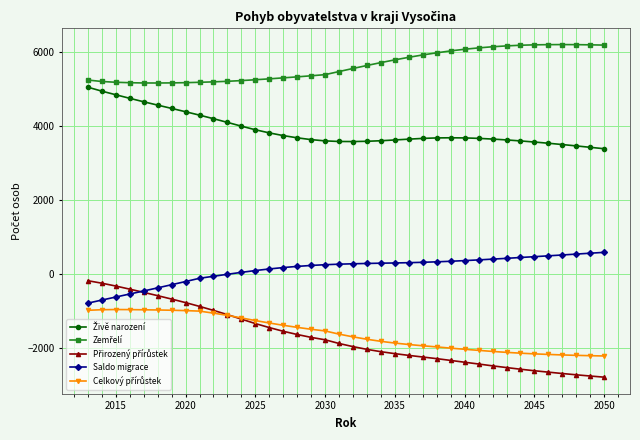

What is the smallest value displayed?

-2802